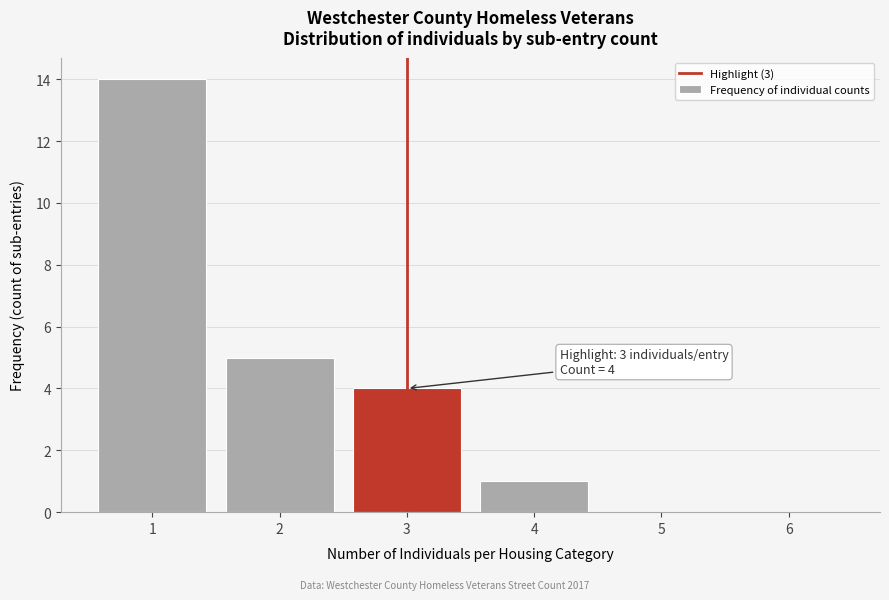

Over which range of the x-axis is the bar tallest?

0.5 to 1.5